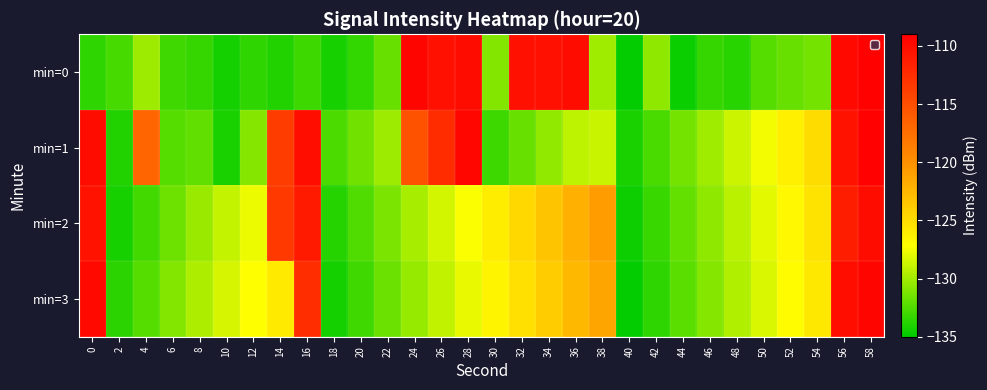

Rank the series at 22 from lowest to highest value.

min=0, min=3, min=2, min=1